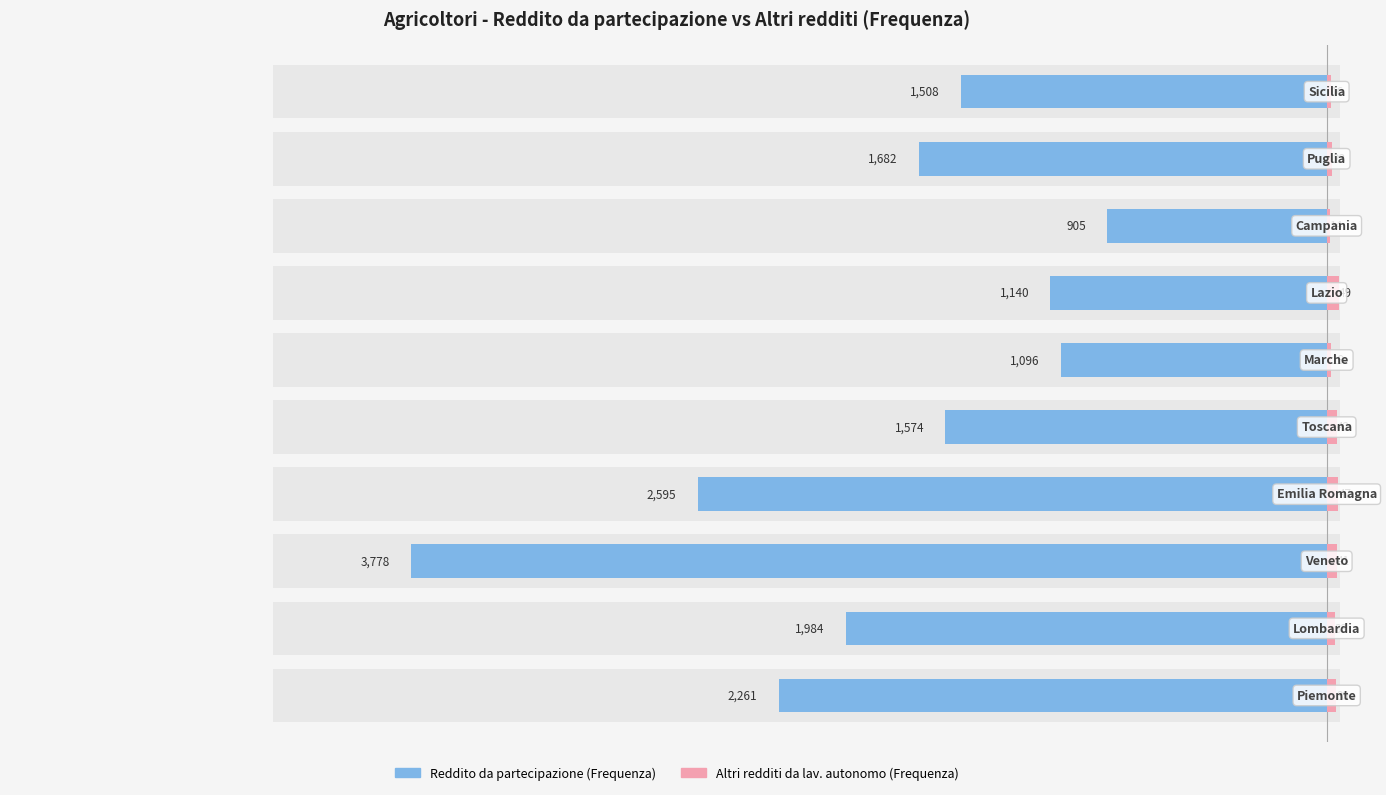

What is the difference between the second highest and second lowest values in the Frequenza (Altri redditi da lav. autonomo) series?

31